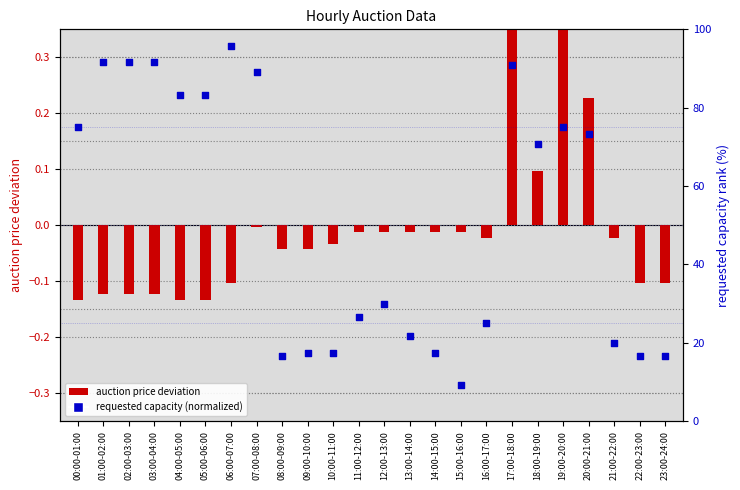

Which series has the largest Y range (max minus min)?

requested capacity (normalized)